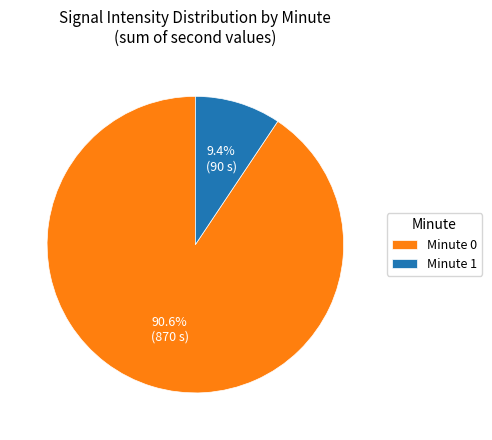

Between Minute 0 and Minute 1, which is larger?

Minute 0